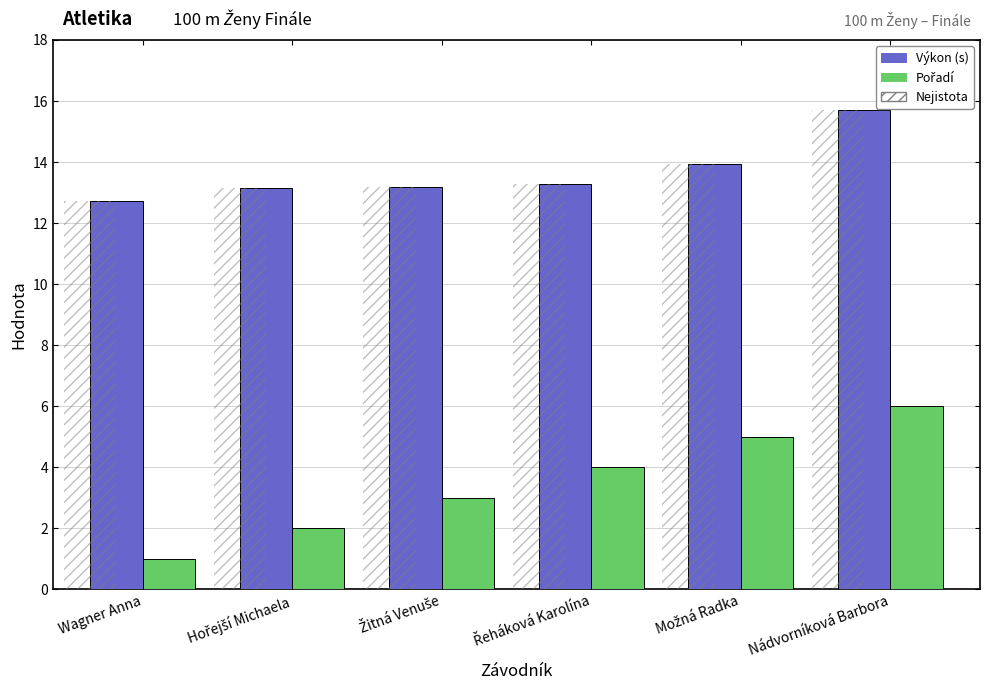

Reading left to right, transcribe all the data shown in this chart.

Výkon: Wagner Anna=12.7	Hořejší Michaela=13.1	Žitná Venuše=13.2	Řeháková Karolína=13.3	Možná Radka=13.9	Nádvorníková Barbora=15.7
Pořadí: Wagner Anna=1.0	Hořejší Michaela=2.0	Žitná Venuše=3.0	Řeháková Karolína=4.0	Možná Radka=5.0	Nádvorníková Barbora=6.0